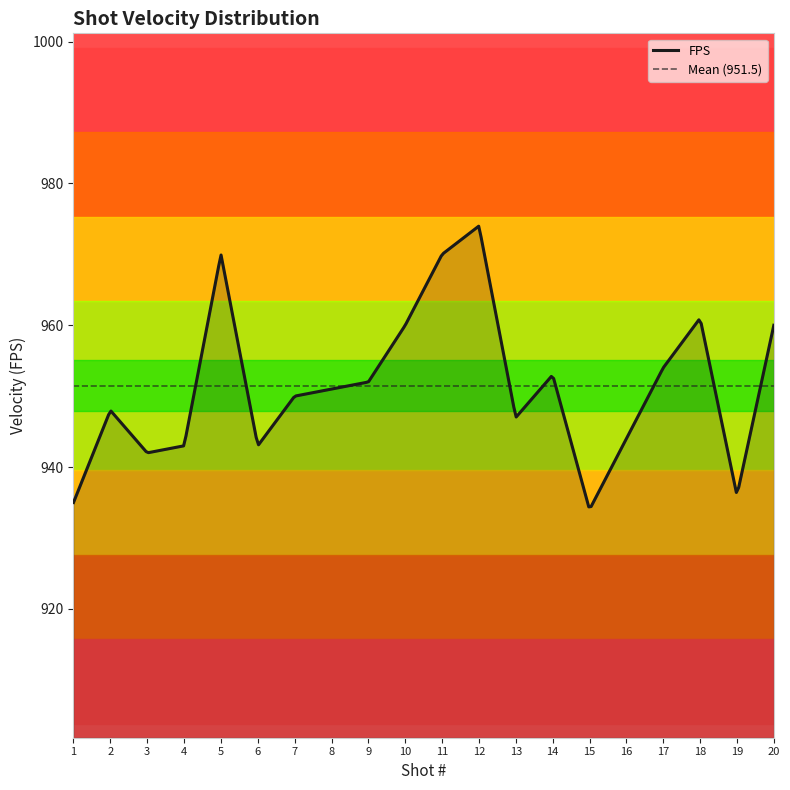

Is it true that the value at 12 is 974?

True